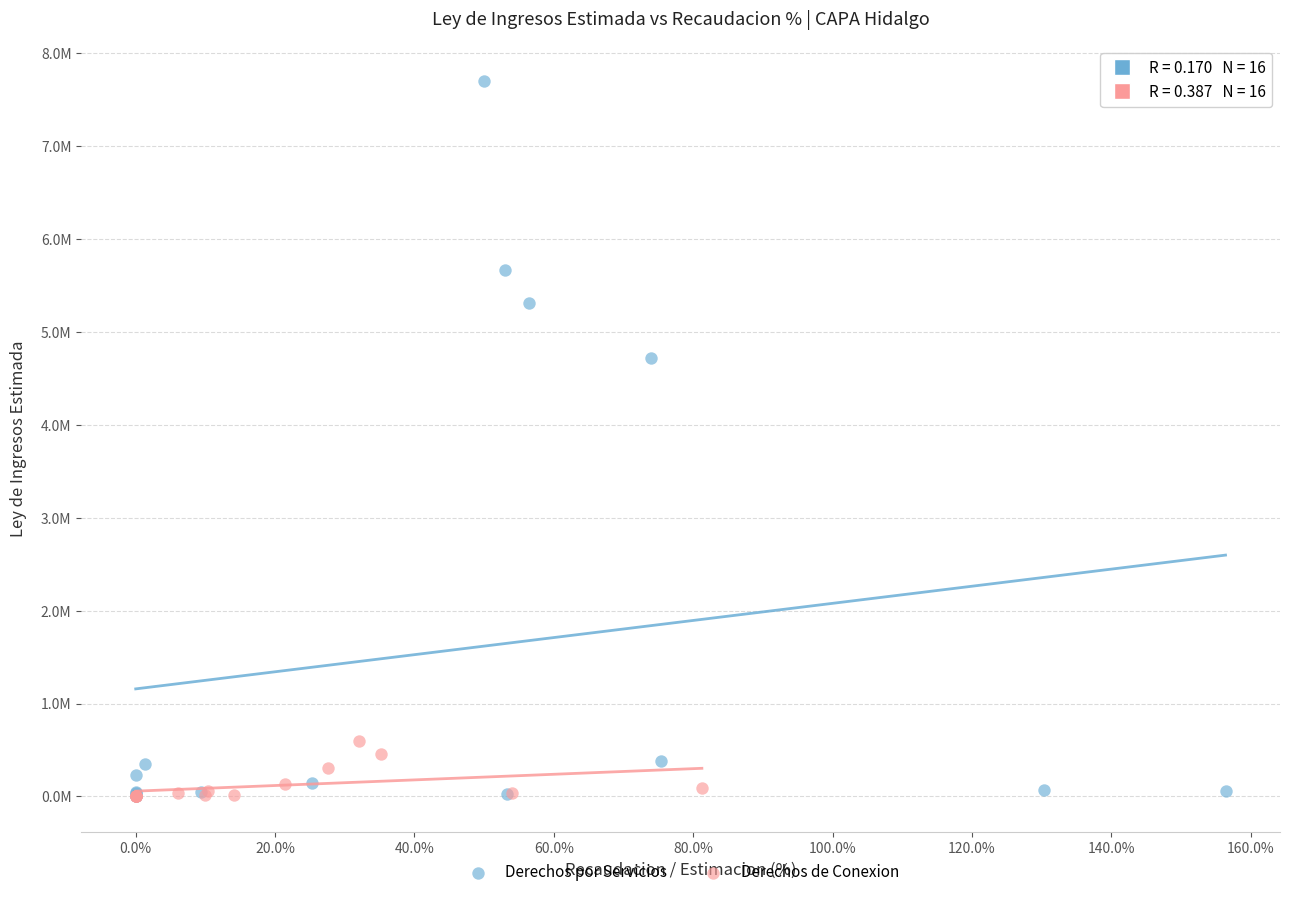

What are all the series names shown in the legend?

Derechos por Servicios, Derechos de Conexion